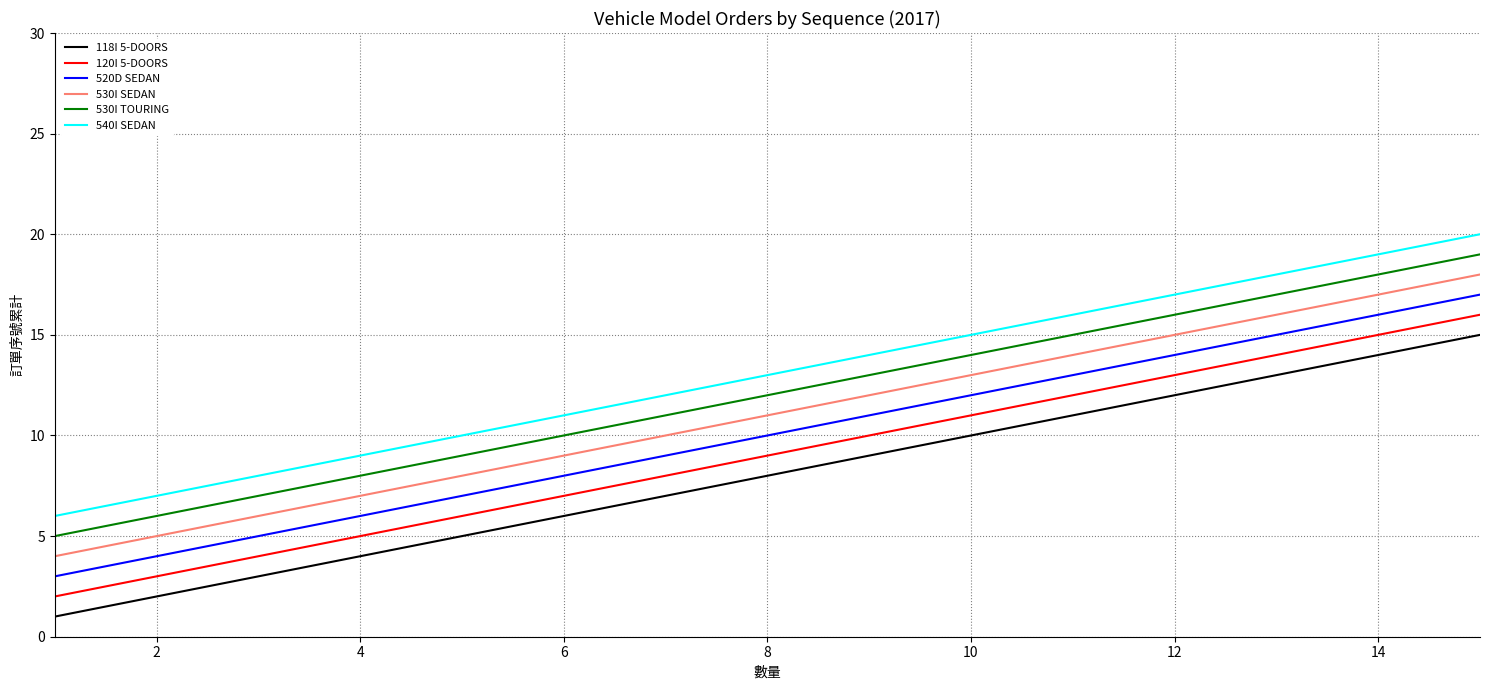

What is the difference between the maximum and minimum values in the 530I SEDAN series?

14